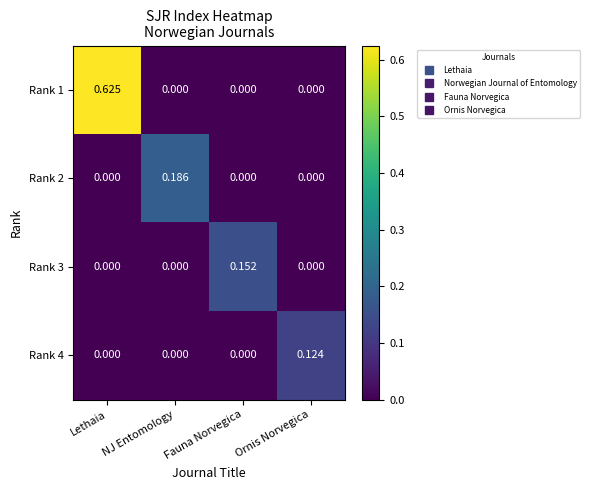

Is the value of Rank 1 at Lethaia greater than the value of Rank 3 at Lethaia?

Yes